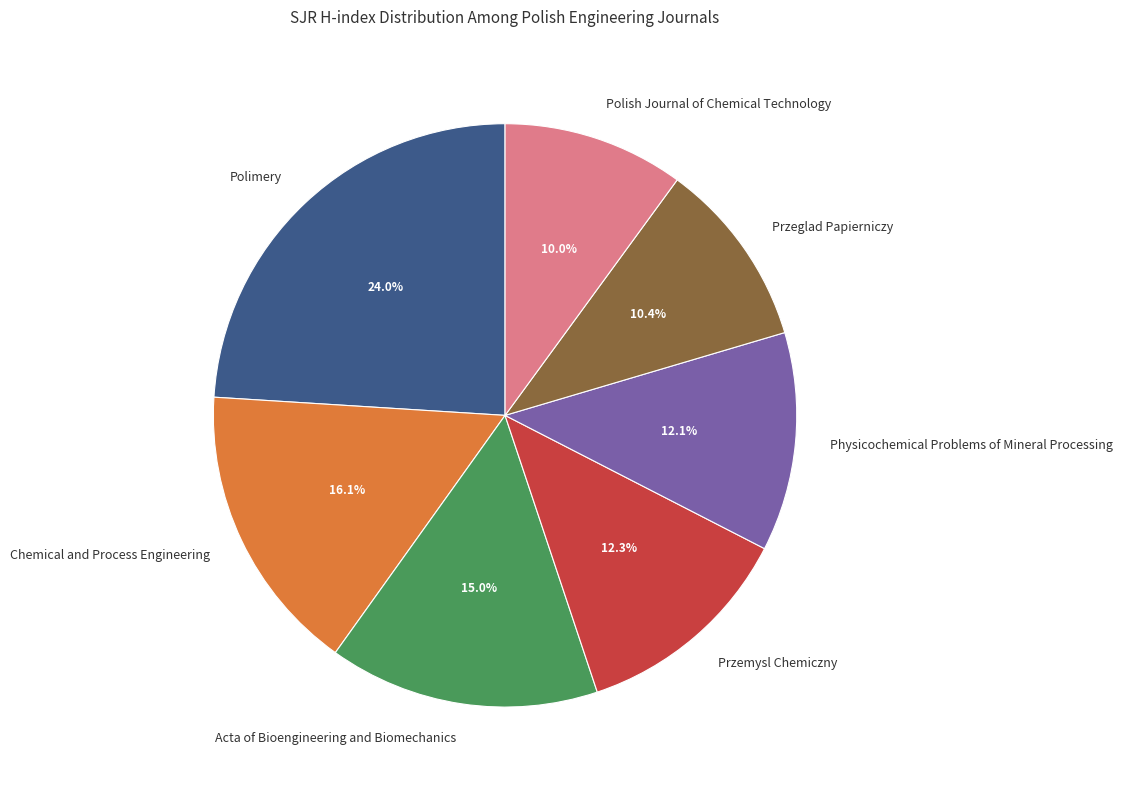

Does Chemical and Process Engineering represent more than half of the total?

No